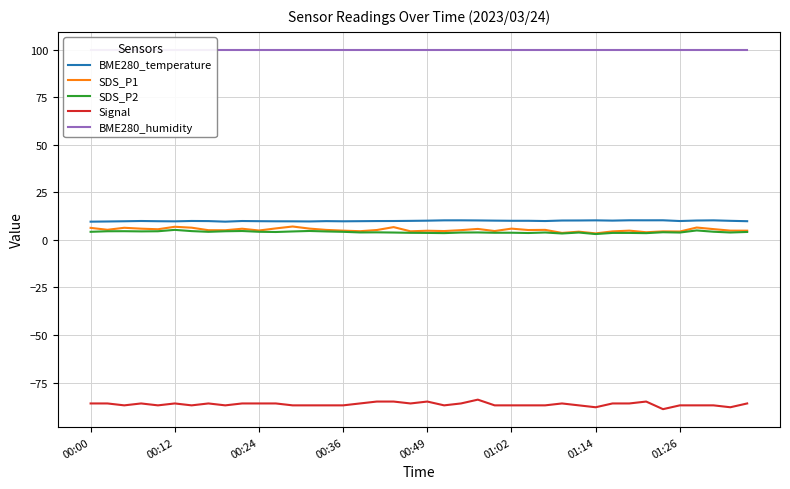

True or false: SDS_P2 and Signal intersect in this chart.

False